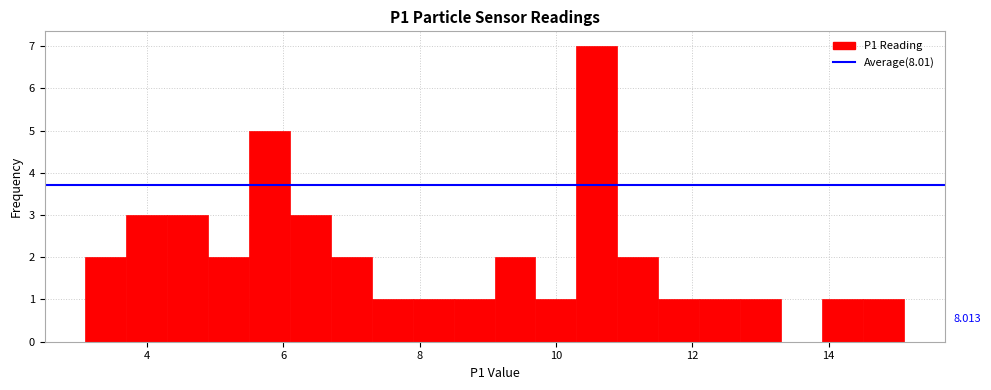

Read against the x-axis, roughly where is the centre of the tallest bar?

10.6